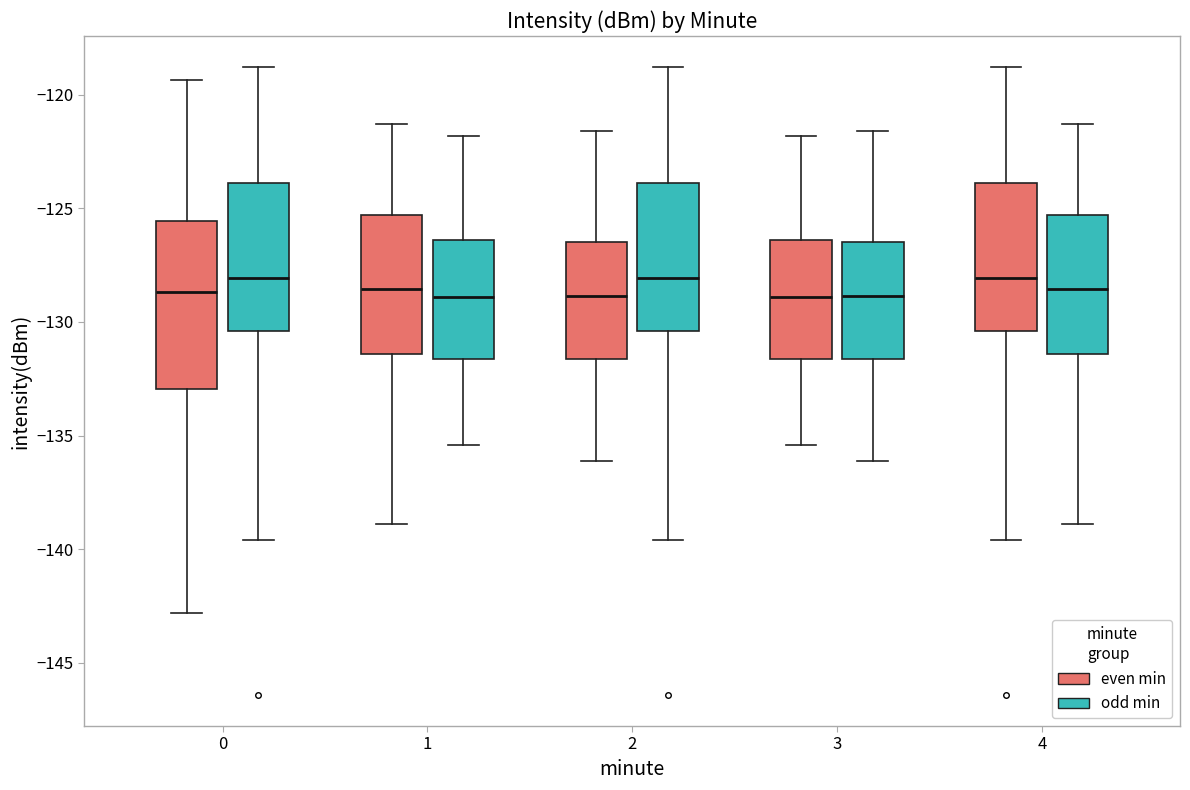

Reading left to right, read every box against the y-axis: the position of its median line, the range the box covers, and the ends of its whiskers. The values are not printed on the chart, so give them approximately, as read against the axis.

0 (even min): median -128.5, box -133.0 to -125.5, whiskers -143.0 to -119.5
0 (odd min): median -128.0, box -130.5 to -124.0, whiskers -139.5 to -119.0
1 (even min): median -128.5, box -131.5 to -125.5, whiskers -139.0 to -121.5
1 (odd min): median -129.0, box -131.5 to -126.5, whiskers -135.5 to -122.0
2 (even min): median -129.0, box -131.5 to -126.5, whiskers -136.0 to -121.5
2 (odd min): median -128.0, box -130.5 to -124.0, whiskers -139.5 to -119.0
3 (even min): median -129.0, box -131.5 to -126.5, whiskers -135.5 to -122.0
3 (odd min): median -129.0, box -131.5 to -126.5, whiskers -136.0 to -121.5
4 (even min): median -128.0, box -130.5 to -124.0, whiskers -139.5 to -119.0
4 (odd min): median -128.5, box -131.5 to -125.5, whiskers -139.0 to -121.5